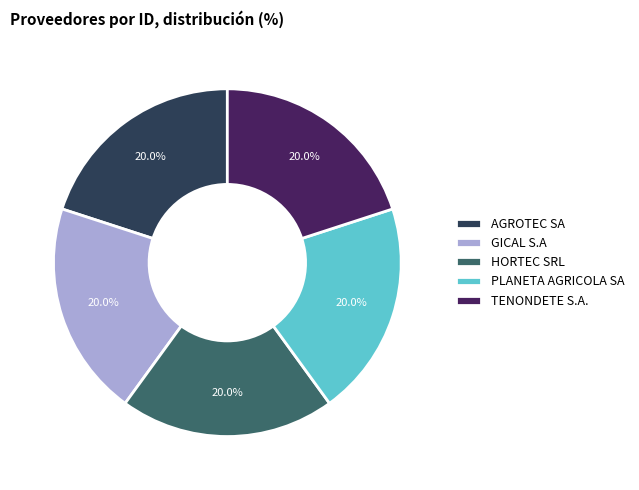

How much of the chart is everything except PLANETA AGRICOLA SA?

80.0%